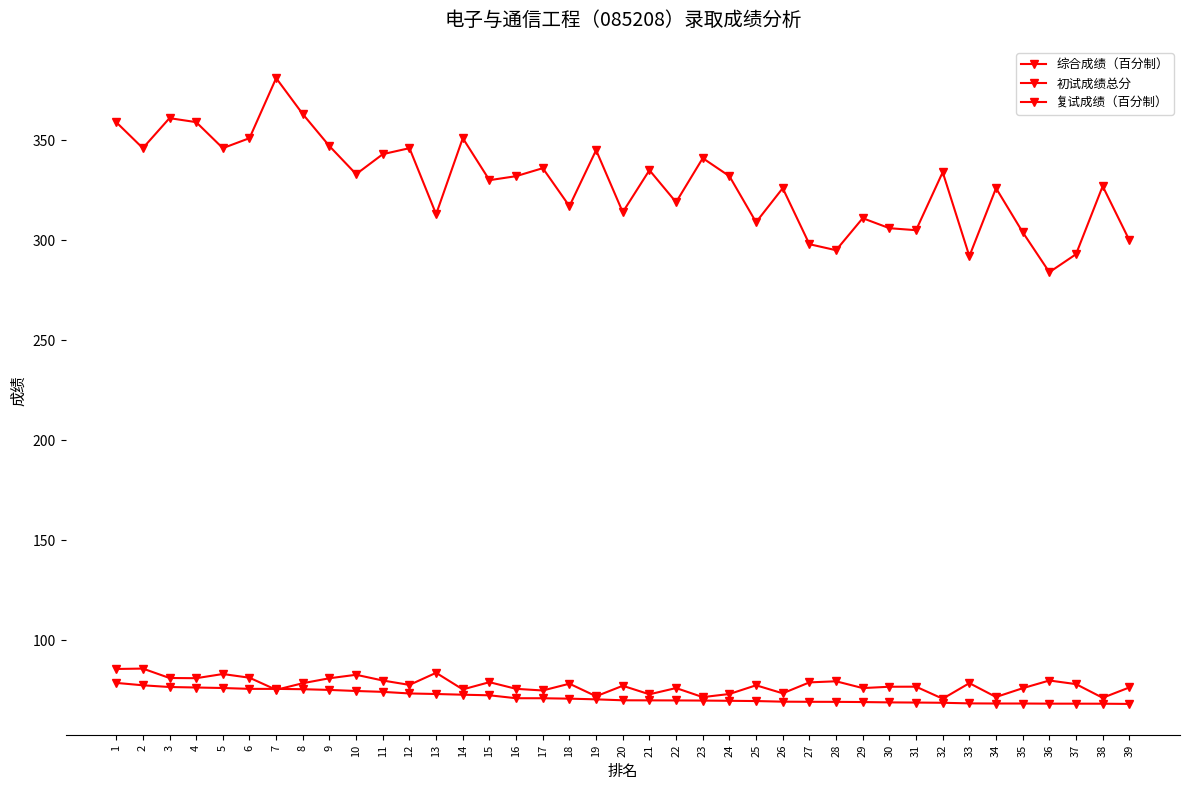

At how many categories does at least one series exceed 129?

39